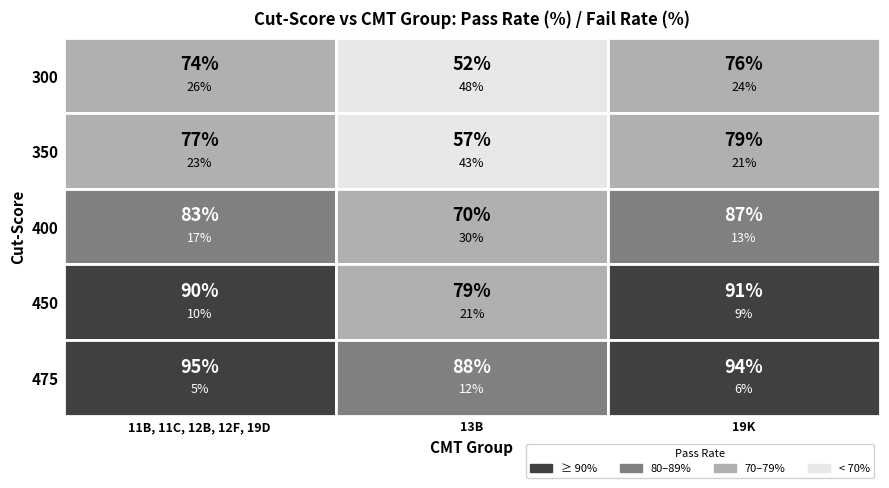

What is the lowest value of the 450 series?

79